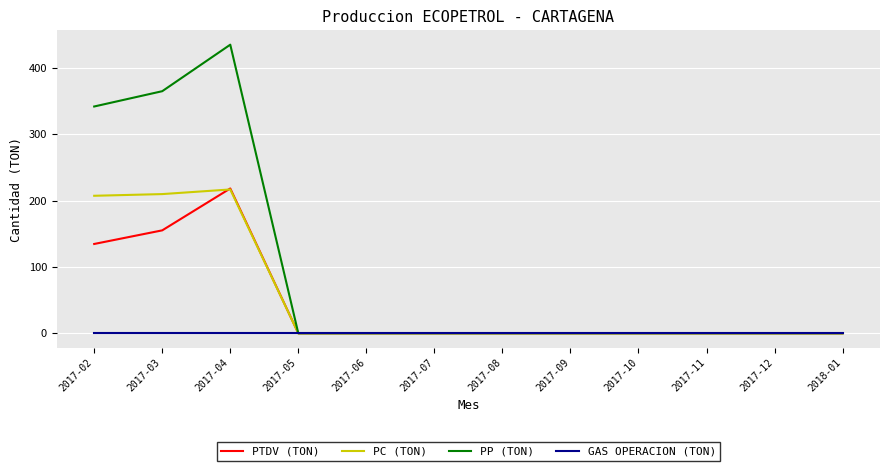

Does the chart display data point markers on the line(s)?

No